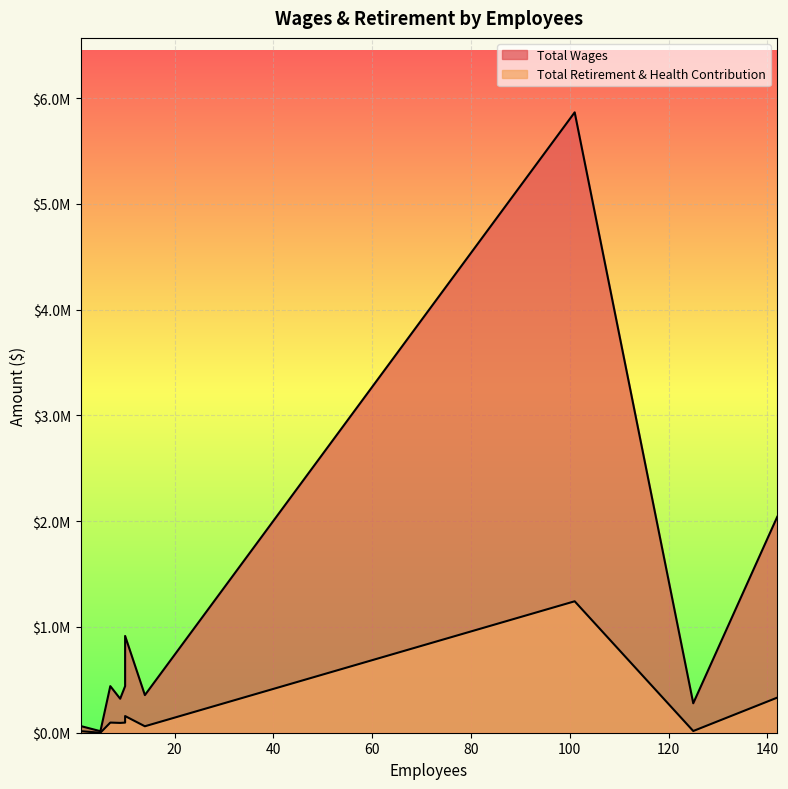

What is the approximate value of Total Wages at Old Adobe Union Sd, to the nearest 50?

14400